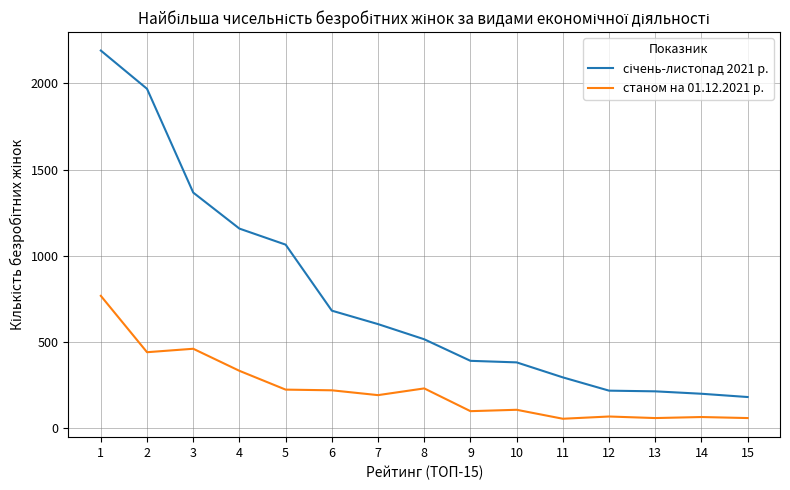

What is the spread (max minus min) of values at 1?

1423